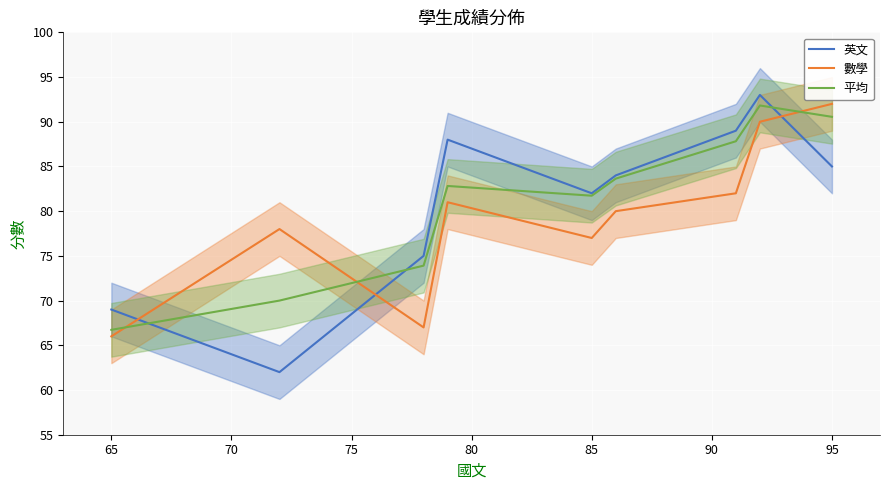

How many times do 數學 and 英文 cross each other?

3